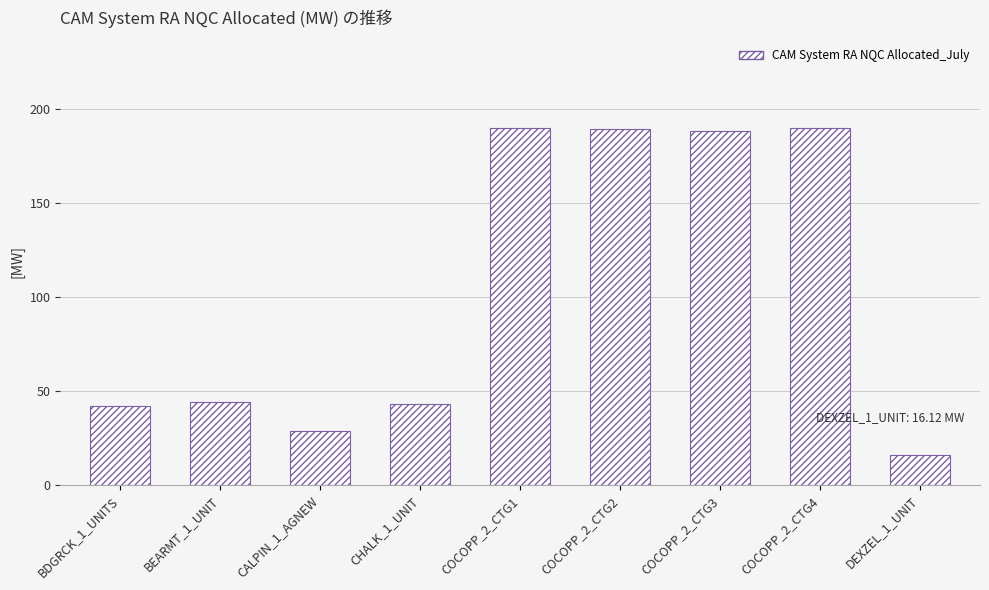

Which has a higher value, COCOPP_2_CTG3 or CALPIN_1_AGNEW?

COCOPP_2_CTG3